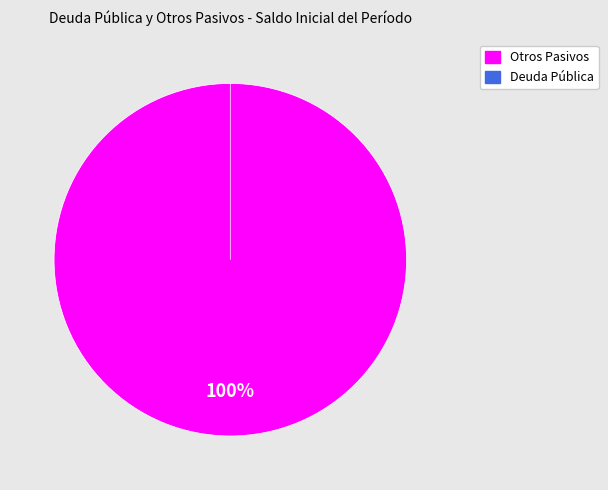

How many slices are in this pie chart?

2